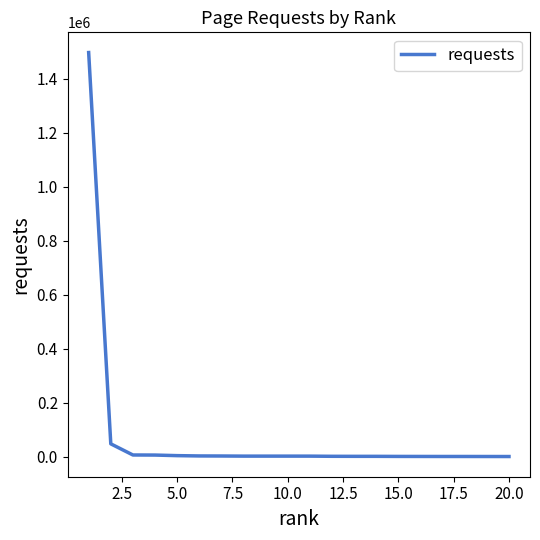

What is the average value?

80051